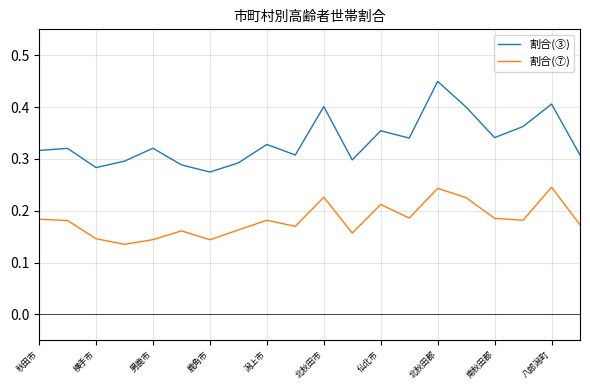

Which series has the widest spread of values?

割合(③)